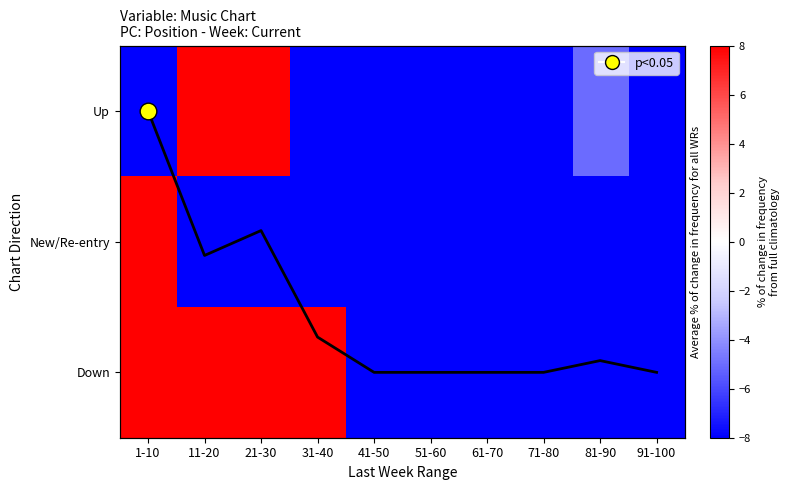

Rank the series at 31-40 from lowest to highest value.

New/Re-entry, Up, Down